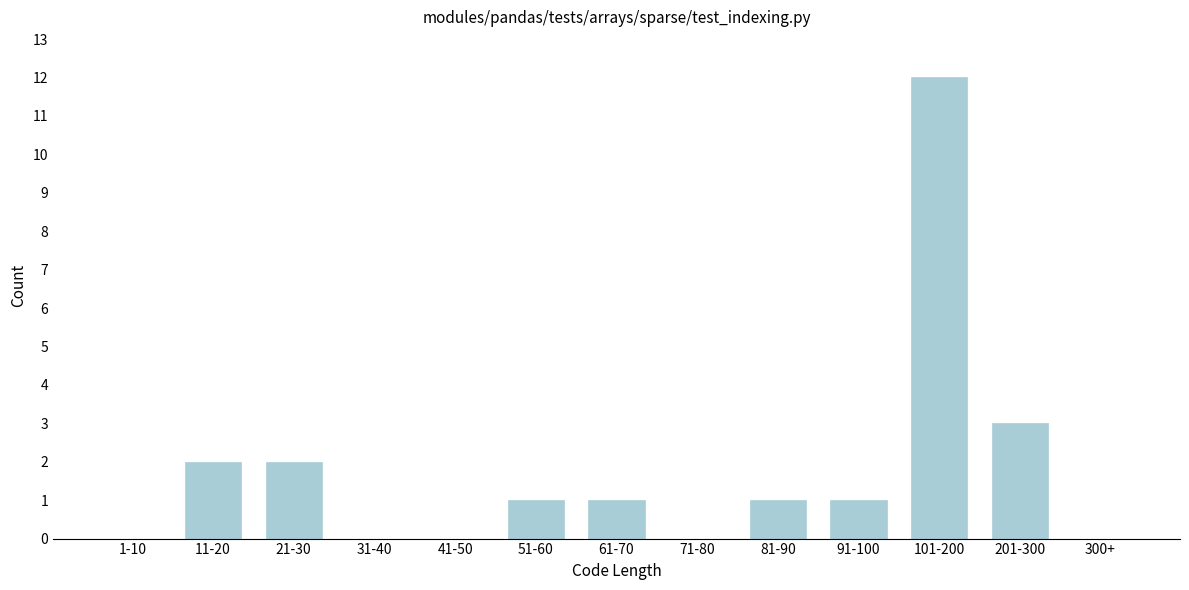

Reading left to right, transcribe all the data shown in this chart.

1-10=0	11-20=2	21-30=2	31-40=0	41-50=0	51-60=1	61-70=1	71-80=0	81-90=1	91-100=1	101-200=12	201-300=3	300+=0